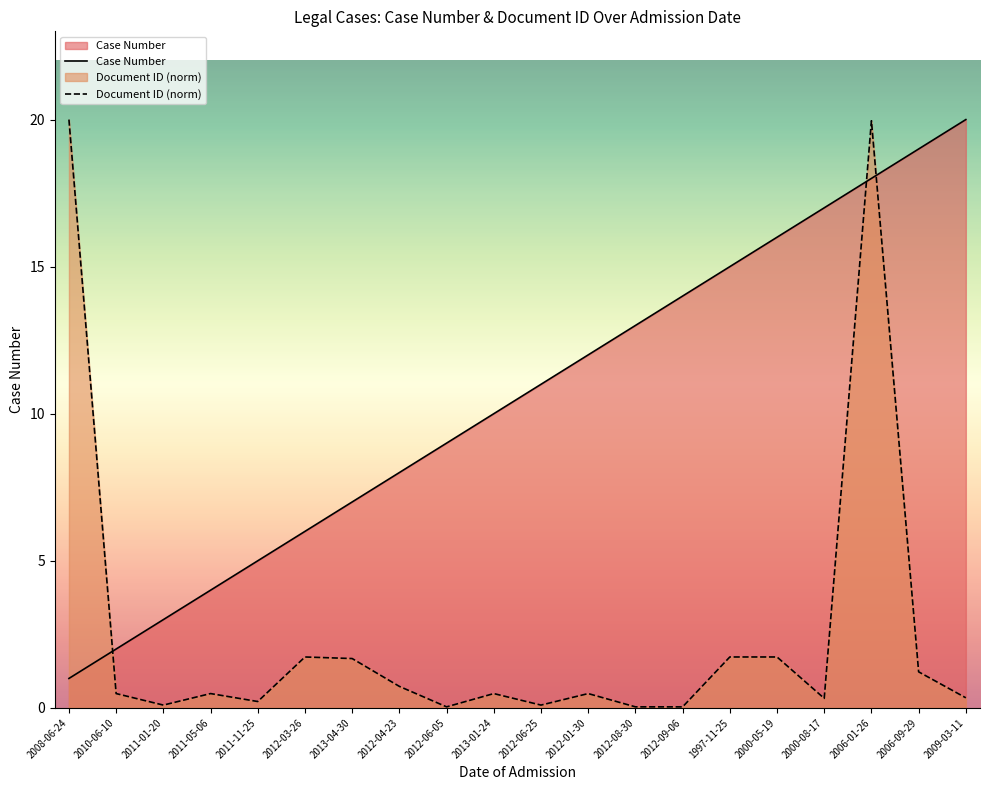

Between which two adjacent categories do Document ID (norm) and Case Number first intersect?

2008-06-24 and 2010-06-10